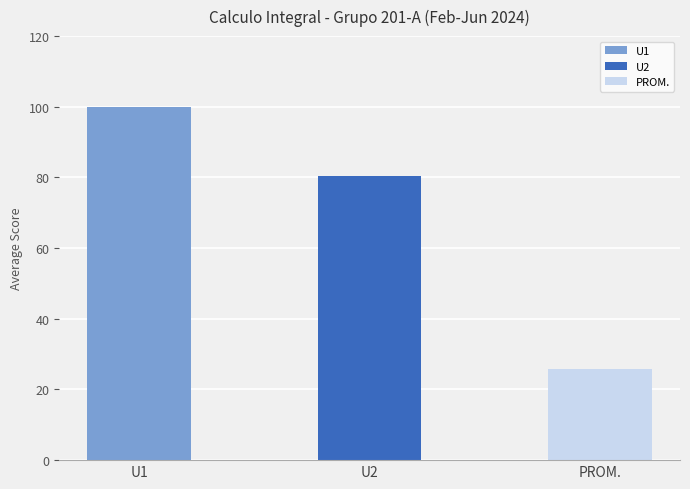

Is it true that the value at PROM. is 25.8?

True